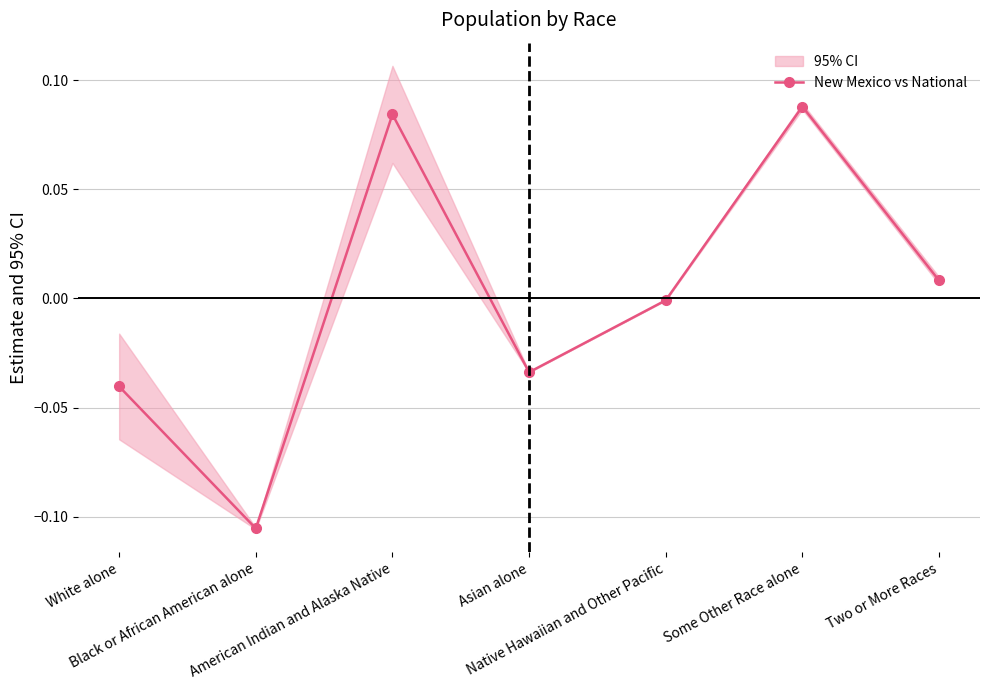

At which category does the chart reach its peak across all series?

Some Other Race alone